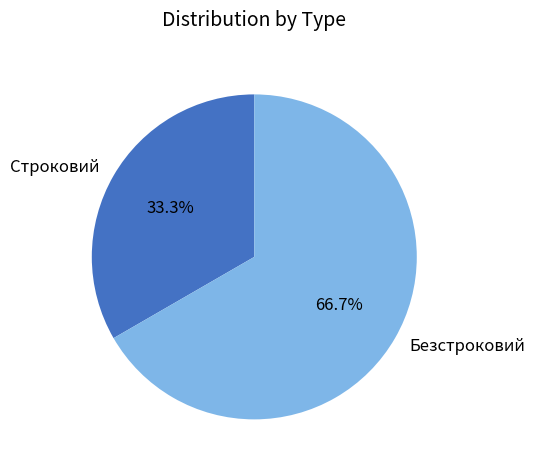

How many slices are in this pie chart?

2